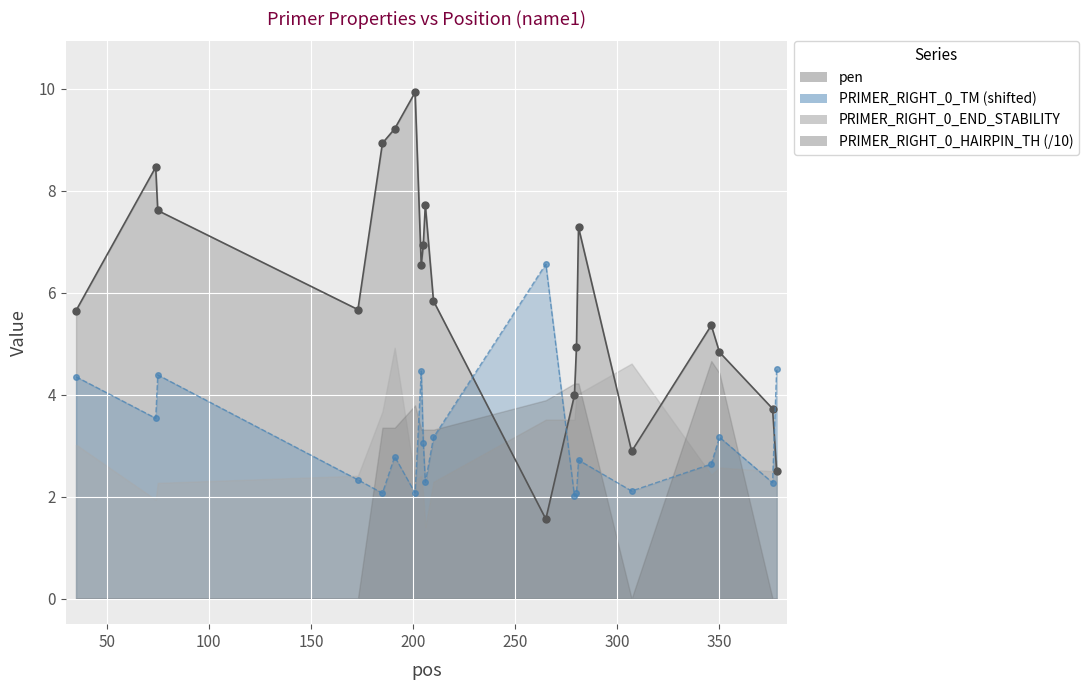

Count the number of categories in the chart.

20